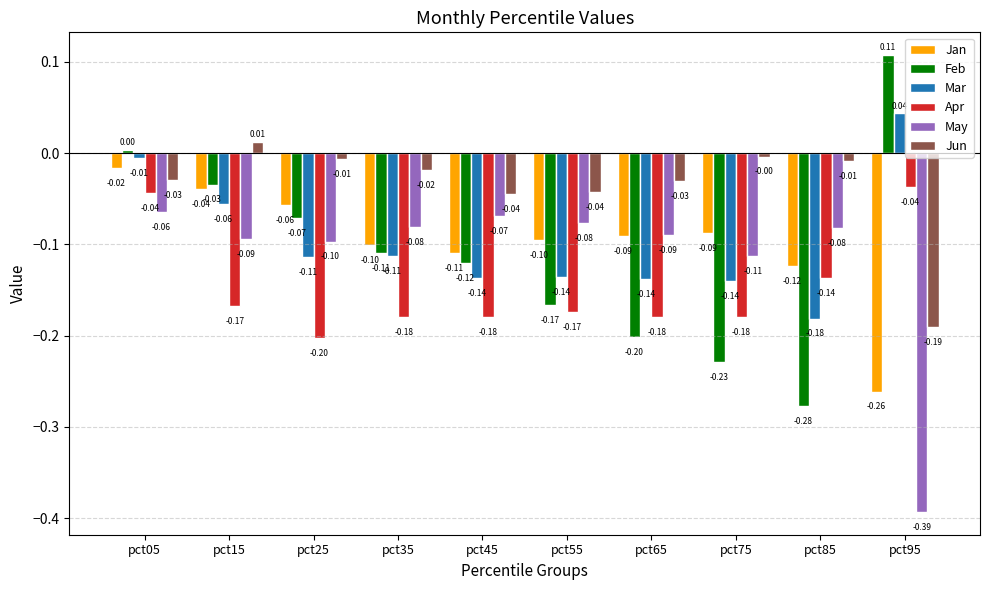

Is the value of Feb at pct55 greater than the value of Jan at pct85?

No